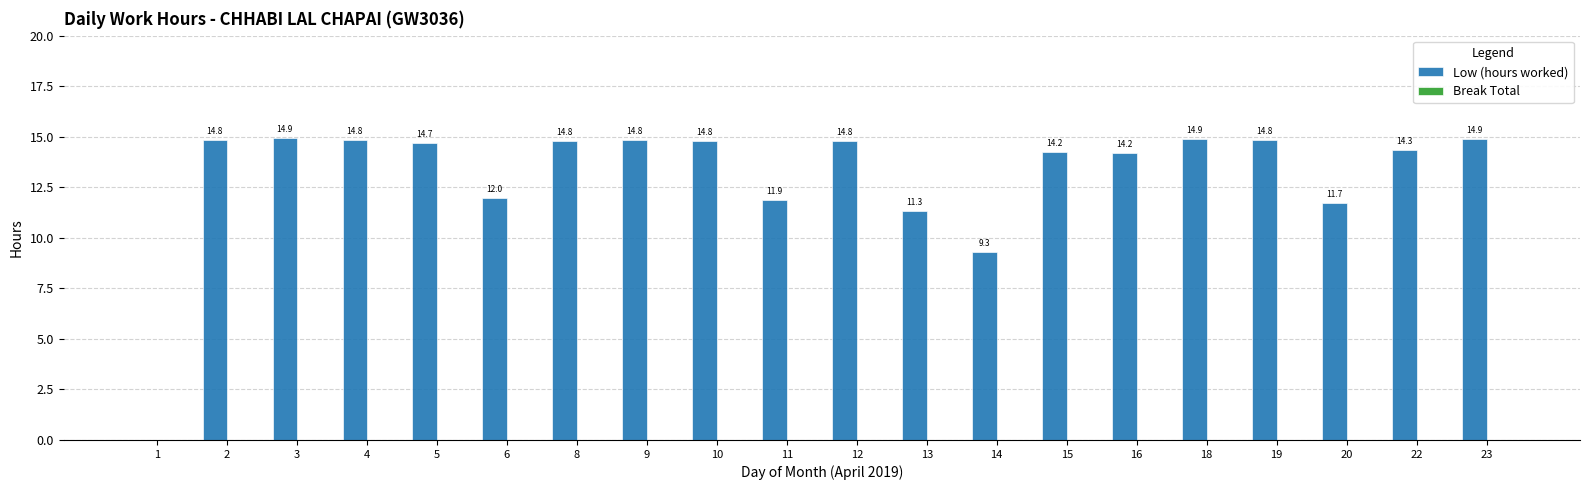

Where is the data nearest to the value 7?

14